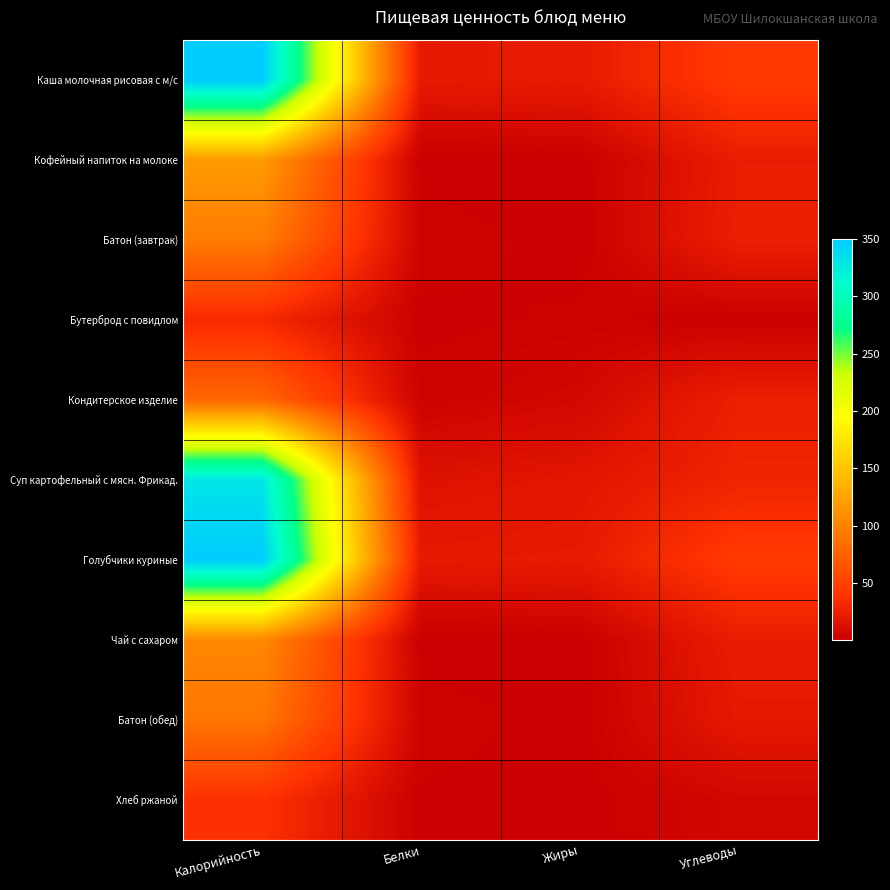

Reading left to right, list all the values displayed in this chart.

Каша молочная рисовая с м/с: Калорийность=350.0	Белки=20.2	Жиры=21.3	Углеводы=45.2
Кофейный напиток на молоке: Калорийность=119.0	Белки=0.2	Жиры=0.2	Углеводы=23.4
Батон (завтрак): Калорийность=95.4	Белки=3.0	Жиры=0.5	Углеводы=24.9
Бутерброд с повидлом: Калорийность=32.0	Белки=0.8	Жиры=2.0	Углеводы=0.5
Кондитерское изделие: Калорийность=79.0	Белки=2.5	Жиры=6.8	Углеводы=25.0
Суп картофельный с мясн. Фрикад.: Калорийность=330.3	Белки=14.4	Жиры=17.7	Углеводы=28.2
Голубчики куриные: Калорийность=350.0	Белки=20.2	Жиры=21.3	Углеводы=45.2
Чай с сахаром: Калорийность=104.7	Белки=0.2	Жиры=0.2	Углеводы=23.2
Батон (обед): Калорийность=90.4	Белки=3.0	Жиры=0.4	Углеводы=19.9
Хлеб ржаной: Калорийность=38.0	Белки=1.1	Жиры=0.2	Углеводы=6.4